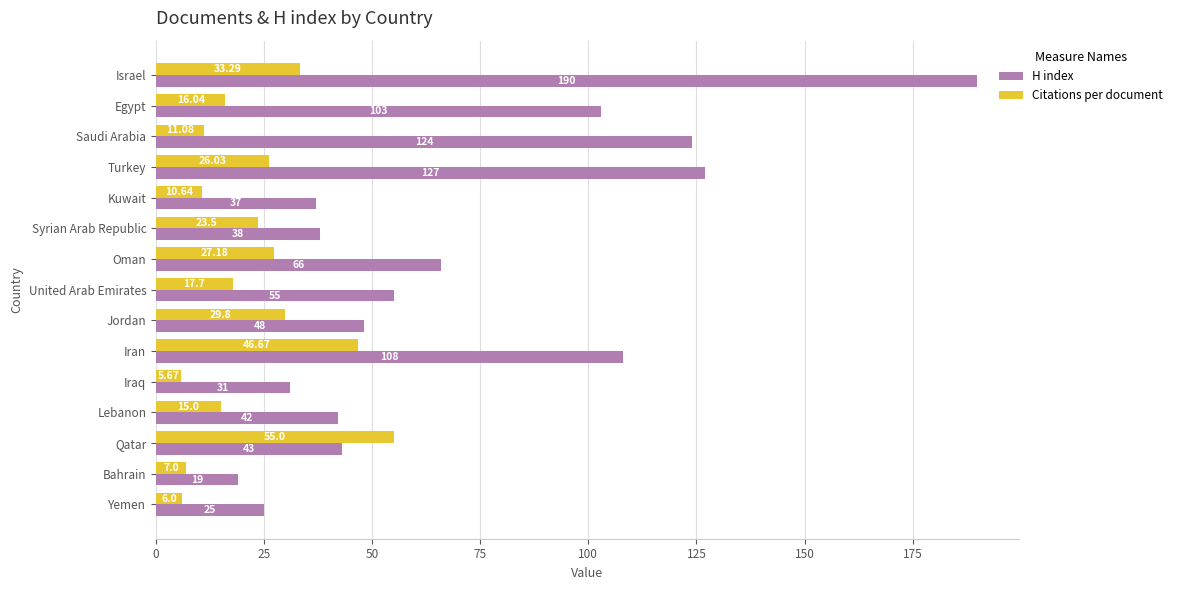

How many values in the Citations per document series exceed 17?

8